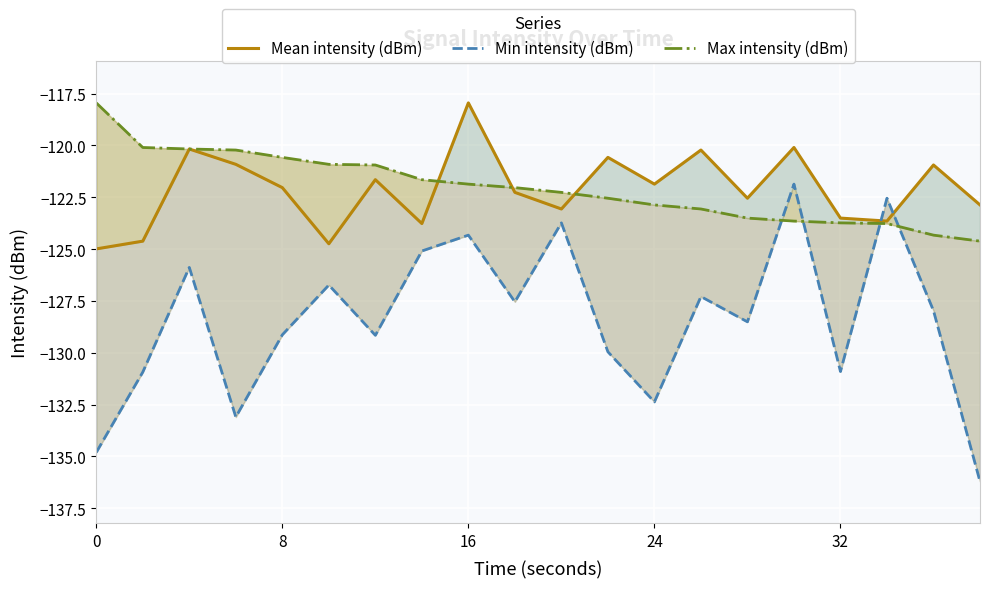

What is the difference between the maximum and minimum values in the Min intensity (dBm) series?

14.3